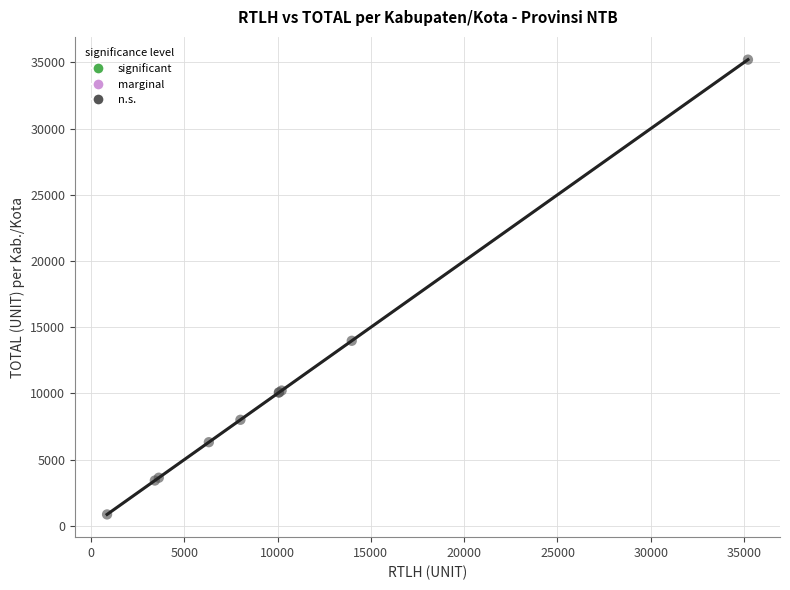

What Y value in the scatter plot is closest to 18033?

13973